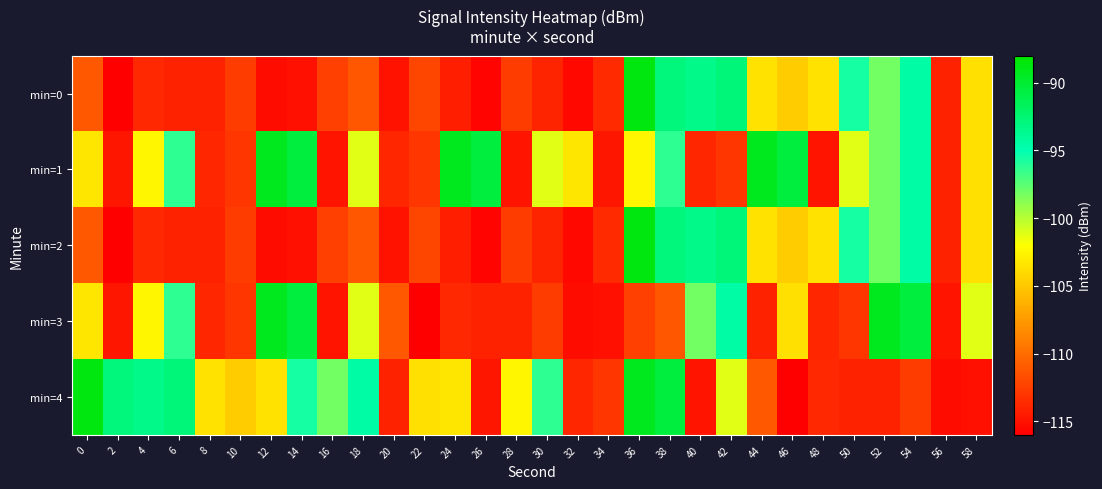

Rank the series at 58 from lowest to highest value.

min=4, min=0, min=1, min=2, min=3